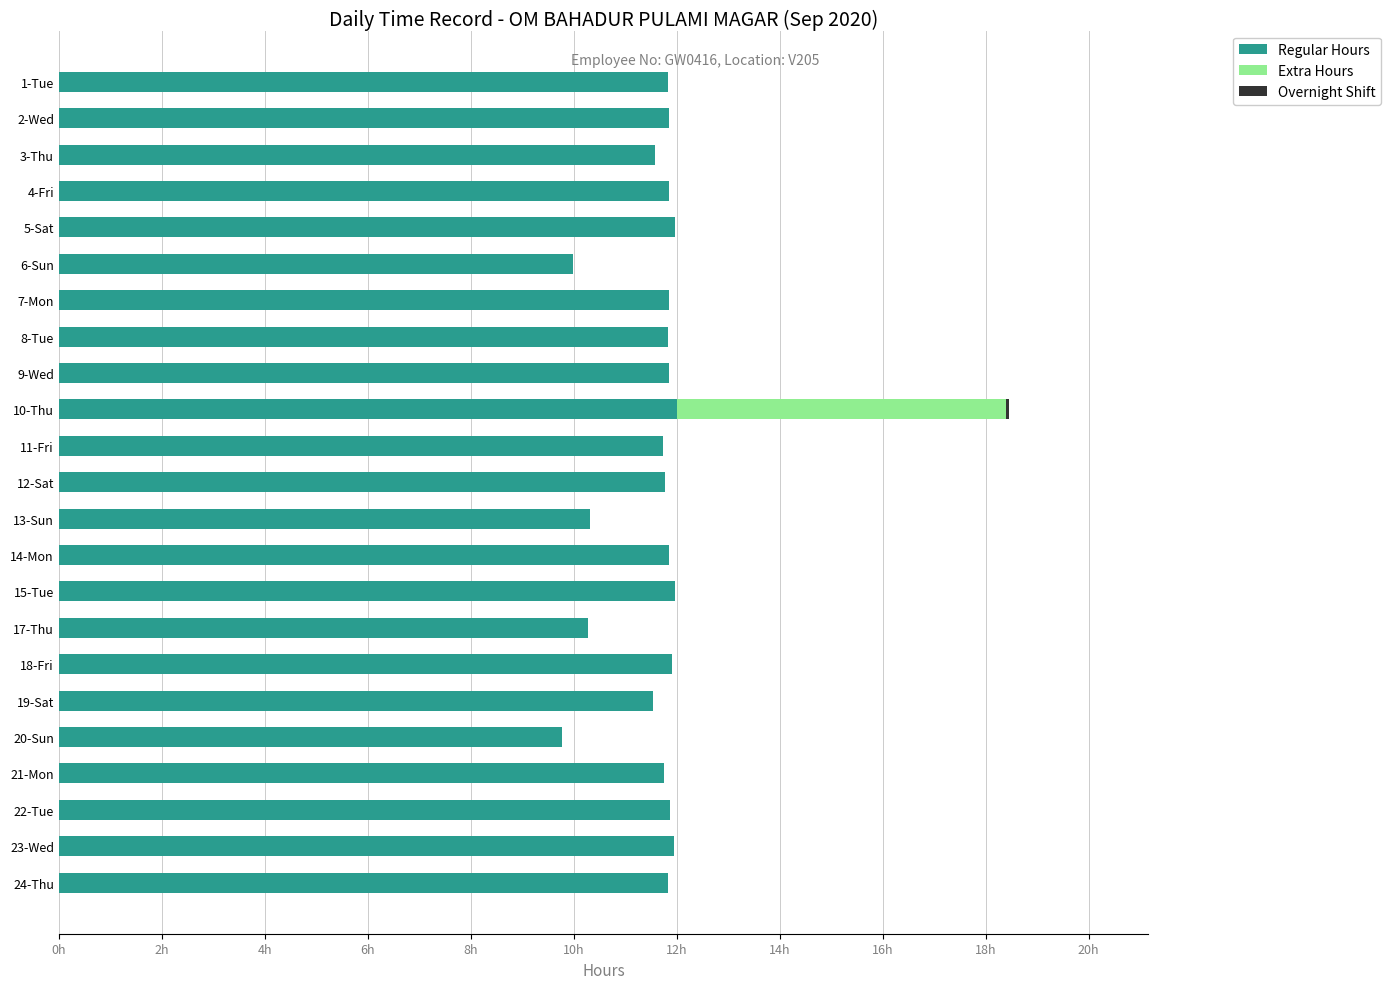

Between 15-Tue and 20-Sun, which series saw the biggest shift?

Regular Hours